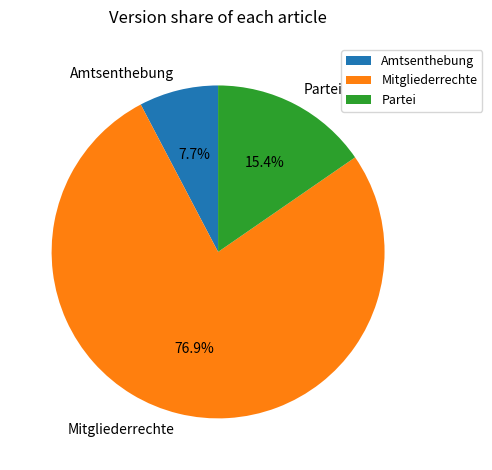

Is there any slice that represents more than half of the pie?

Yes